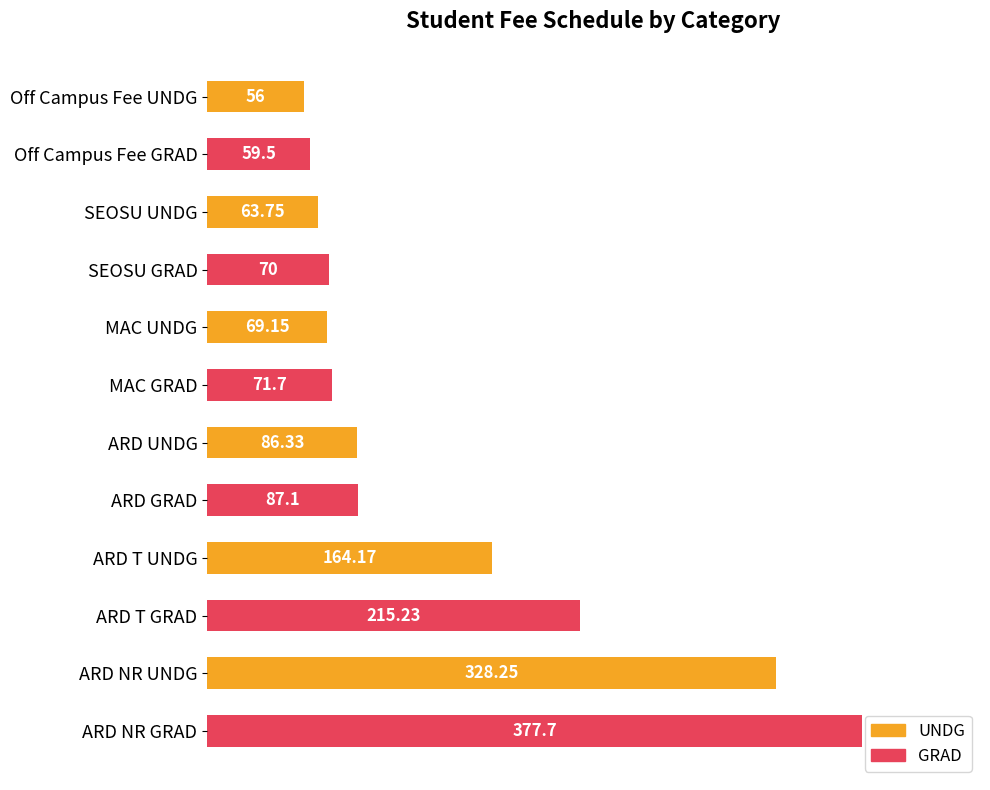

What is the label of the 3rd bar from the top?

SEOSU UNDG